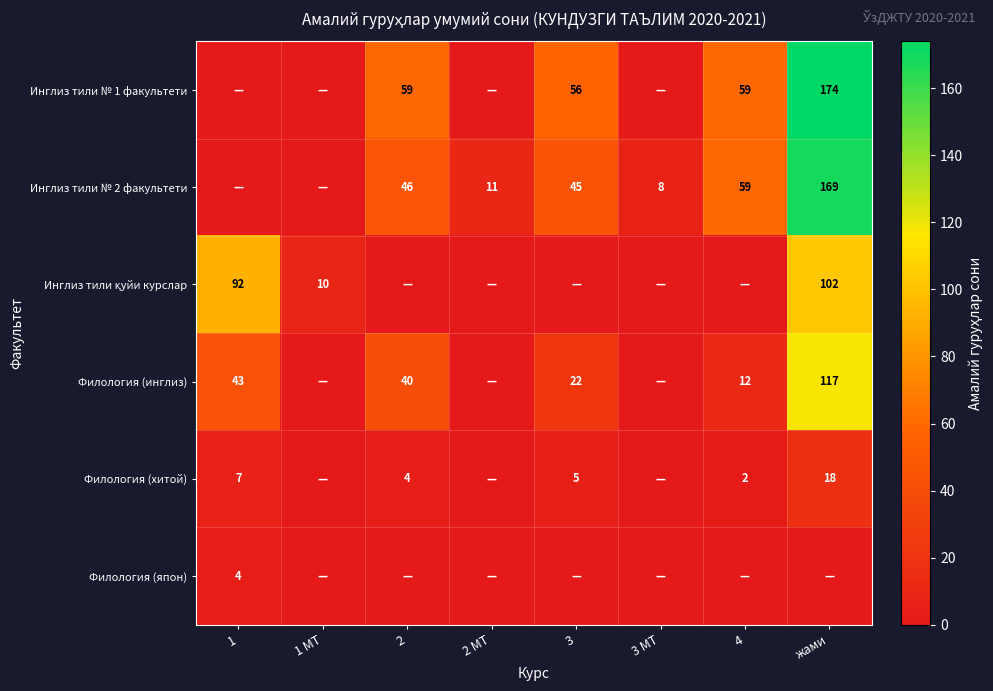

The value of Инглиз тили № 1 факультети at 3 is 56. True or false?

True